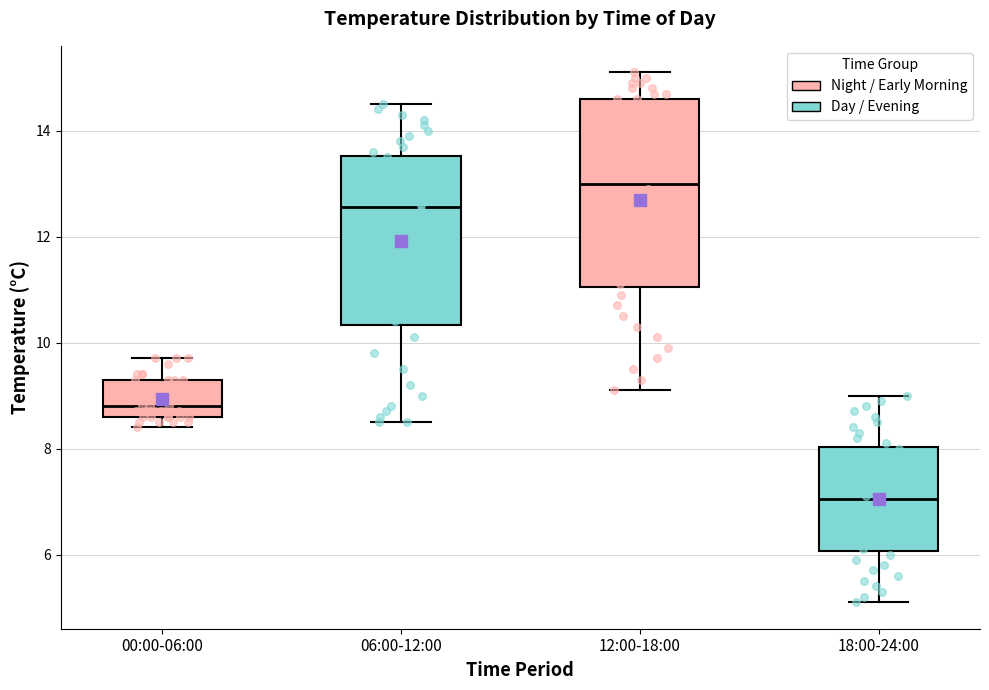

Reading left to right, read every box against the y-axis: the position of its median line, the range the box covers, and the ends of its whiskers. The values are not printed on the chart, so give them approximately, as read against the axis.

00:00-06:00: median 8.8, box 8.6 to 9.4, whiskers 8.4 to 9.8
06:00-12:00: median 12.6, box 10.4 to 13.6, whiskers 8.6 to 14.6
12:00-18:00: median 13.0, box 11.0 to 14.6, whiskers 9.2 to 15.2
18:00-24:00: median 7.0, box 6.0 to 8.0, whiskers 5.2 to 9.0